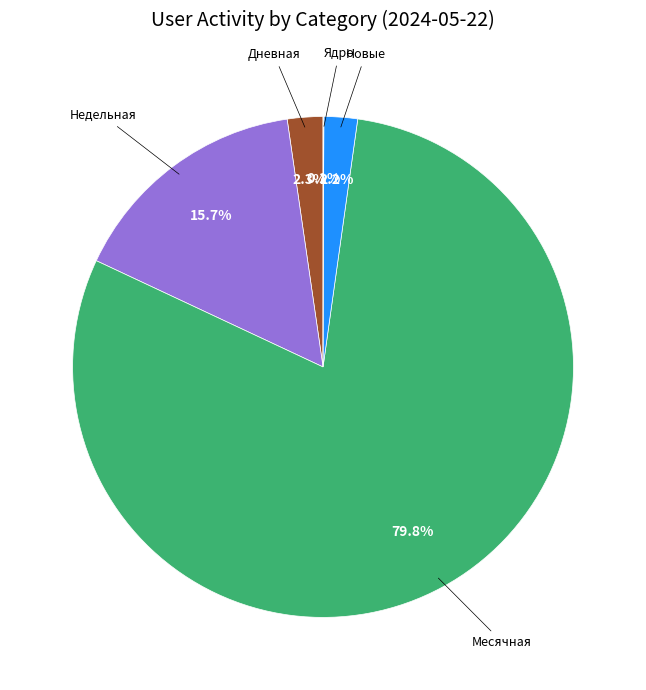

Does any single category account for the majority?

Yes